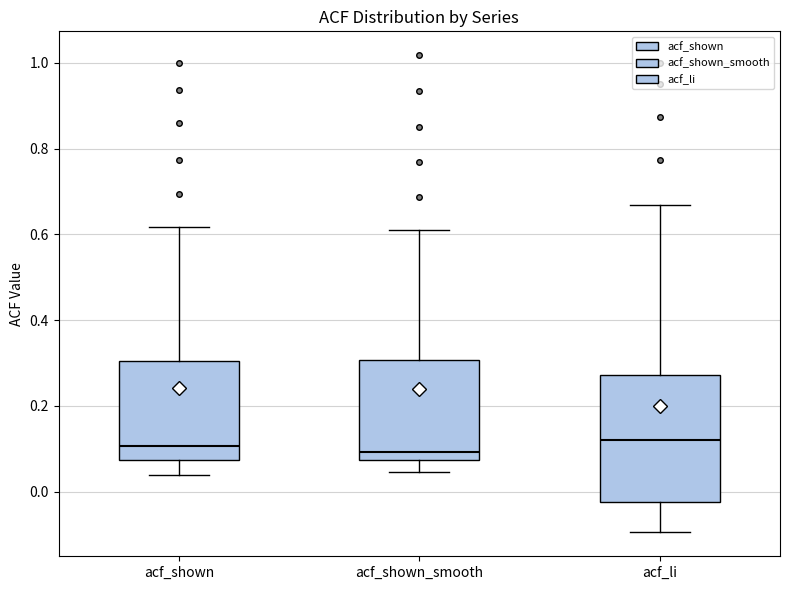

Comparing the boxes themselves (not the whiskers), which one is the tallest?

acf_li